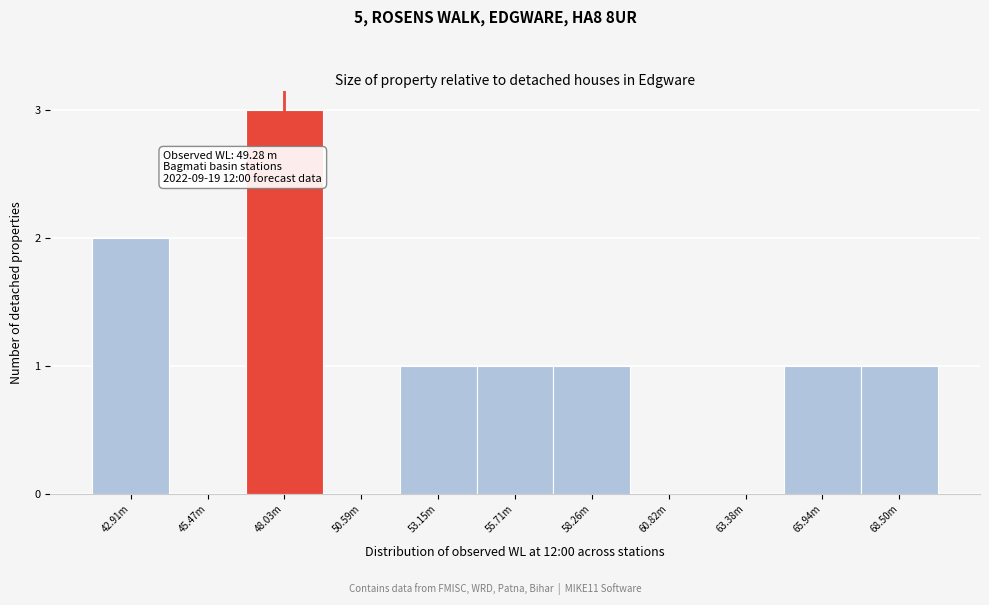

Reading left to right, what are all the values shown in this chart?

42.91m=2	45.47m=0	48.03m=3	50.59m=0	53.15m=1	55.71m=1	58.26m=1	60.82m=0	63.38m=0	65.94m=1	68.50m=1